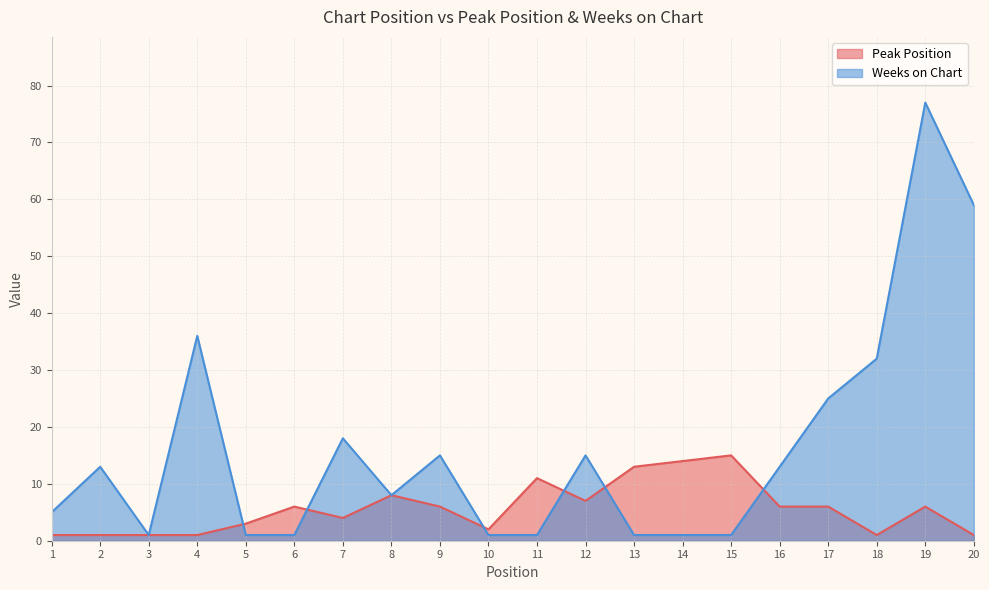

How many interior local peaks does the Peak Position series have?

5